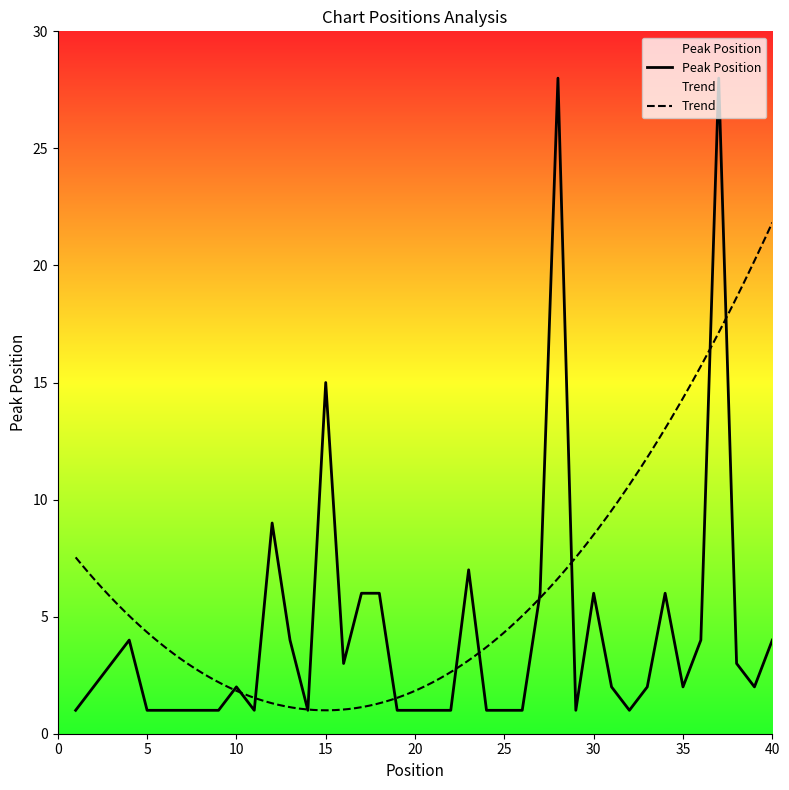

What is the difference between the maximum and minimum values?

27